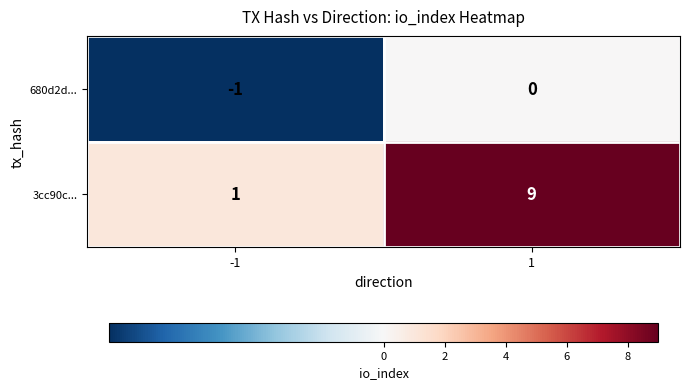

Which series has the widest spread of values?

3cc90c...